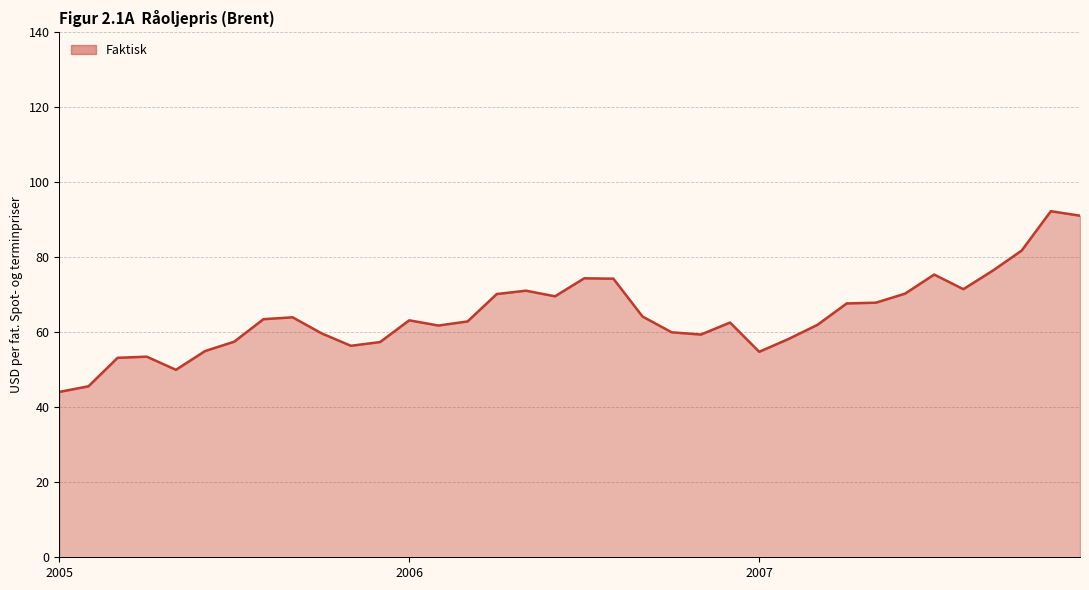

What is the smallest value displayed?

44.1